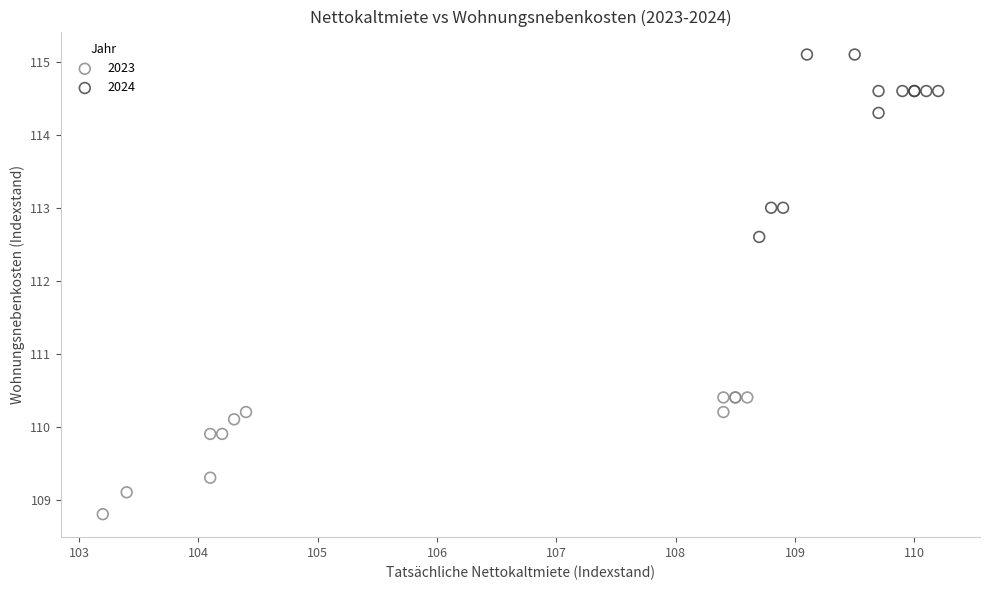

Which series reaches the maximum Y coordinate?

2024